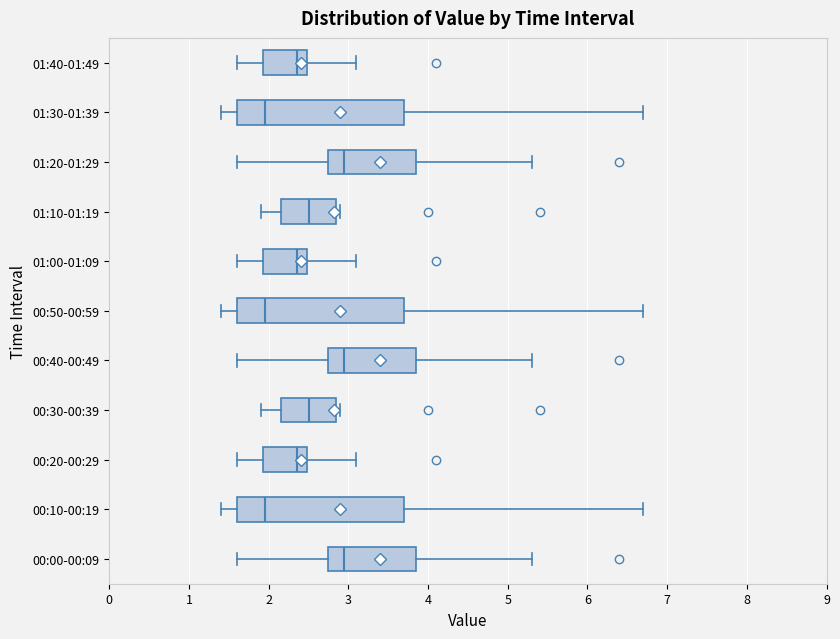

Reading bottom to top, transcribe this box plot: for each box, give where its median line is, the range the box spans, and where its two whiskers end, as read against the x-axis. The values are not printed on the chart, so give them approximately, as read against the axis.

00:00-00:09: median 3.0, box 2.8 to 3.9, whiskers 1.6 to 5.3
00:10-00:19: median 2.0, box 1.6 to 3.7, whiskers 1.4 to 6.7
00:20-00:29: median 2.4, box 1.9 to 2.5, whiskers 1.6 to 3.1
00:30-00:39: median 2.5, box 2.2 to 2.9, whiskers 1.9 to 2.9 (just right of the box's right edge)
00:40-00:49: median 3.0, box 2.8 to 3.9, whiskers 1.6 to 5.3
00:50-00:59: median 2.0, box 1.6 to 3.7, whiskers 1.4 to 6.7
01:00-01:09: median 2.4, box 1.9 to 2.5, whiskers 1.6 to 3.1
01:10-01:19: median 2.5, box 2.2 to 2.9, whiskers 1.9 to 2.9 (just right of the box's right edge)
01:20-01:29: median 3.0, box 2.8 to 3.9, whiskers 1.6 to 5.3
01:30-01:39: median 2.0, box 1.6 to 3.7, whiskers 1.4 to 6.7
01:40-01:49: median 2.4, box 1.9 to 2.5, whiskers 1.6 to 3.1